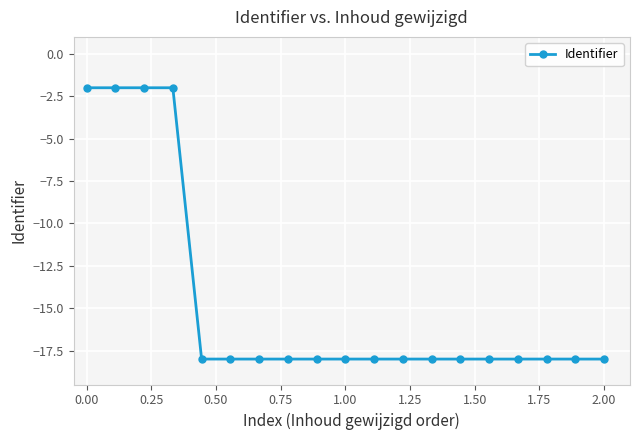

Does the chart have visible grid lines?

Yes